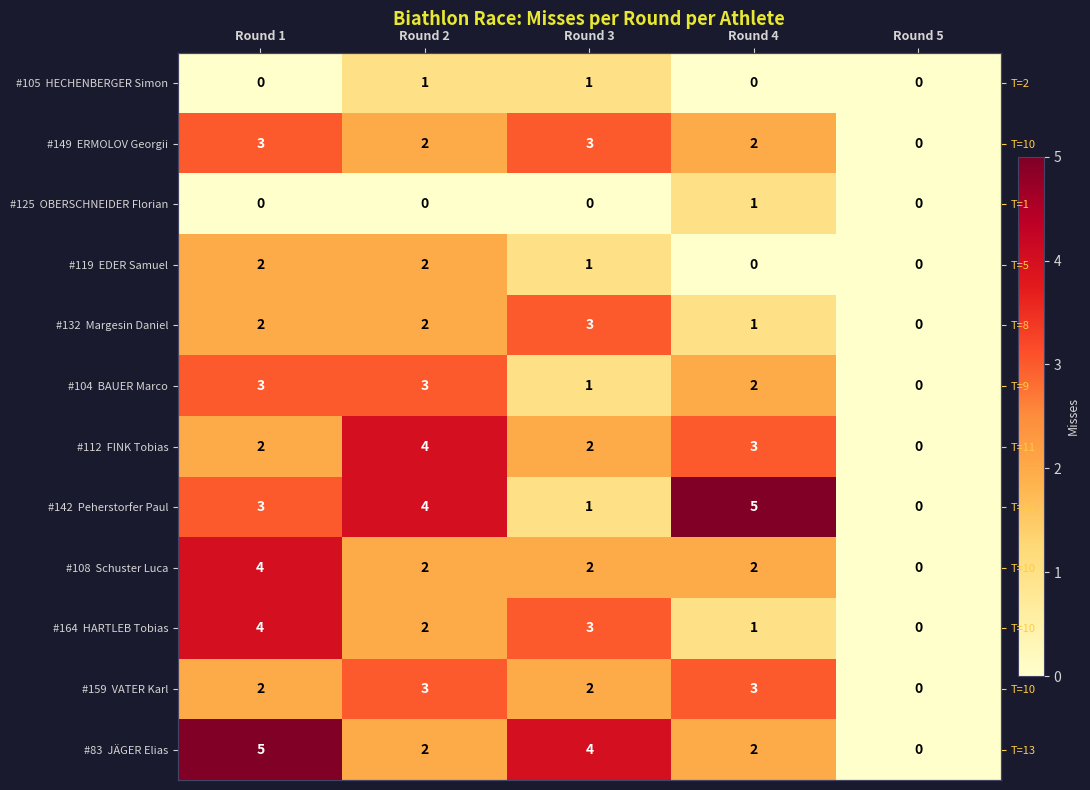

What is the approximate value of #149 ERMOLOV Georgii at Round 4?

2